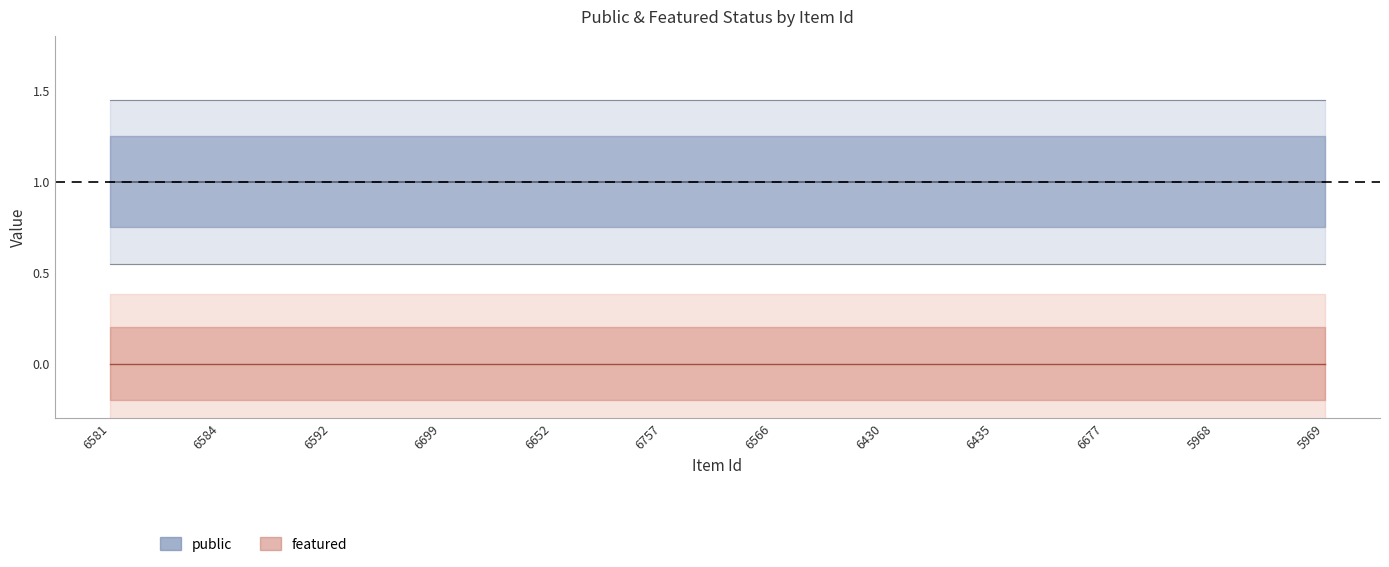

What is the label of the 4th point from the right?

6435